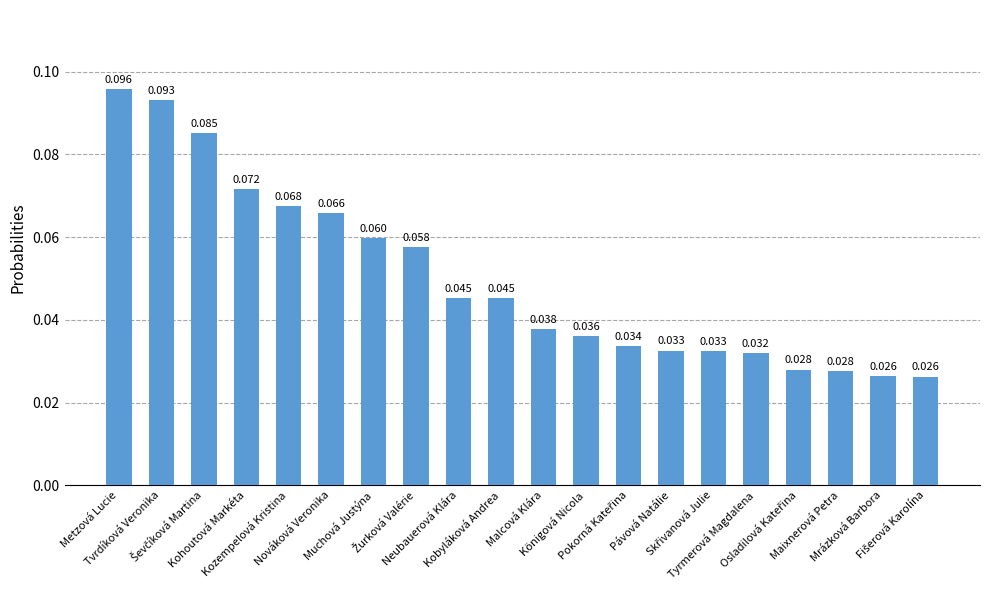

Between Ševčíková Martina and Nováková Veronika, which is larger?

Ševčíková Martina